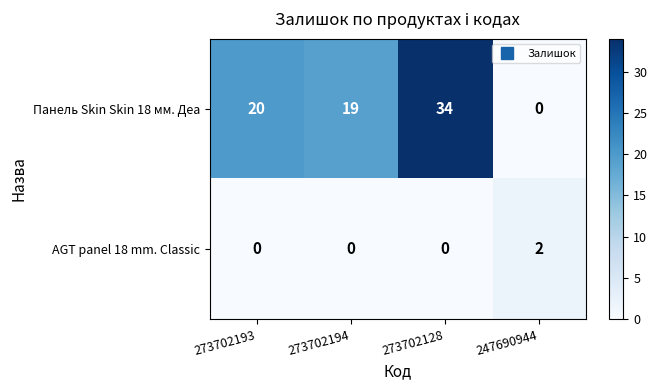

Where is Панель Skin Skin 18 мм. Деа nearest to the value 17?

273702194